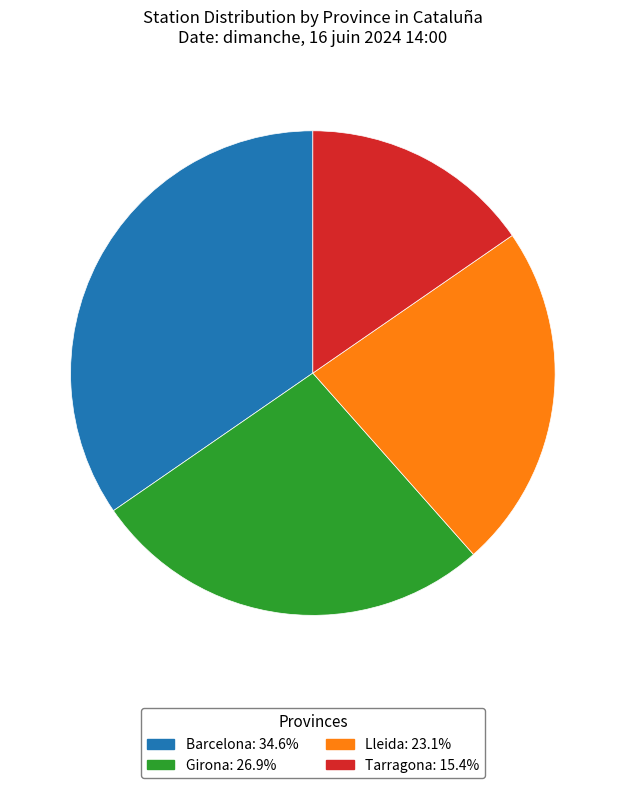

Which category has the biggest portion of the pie?

Barcelona